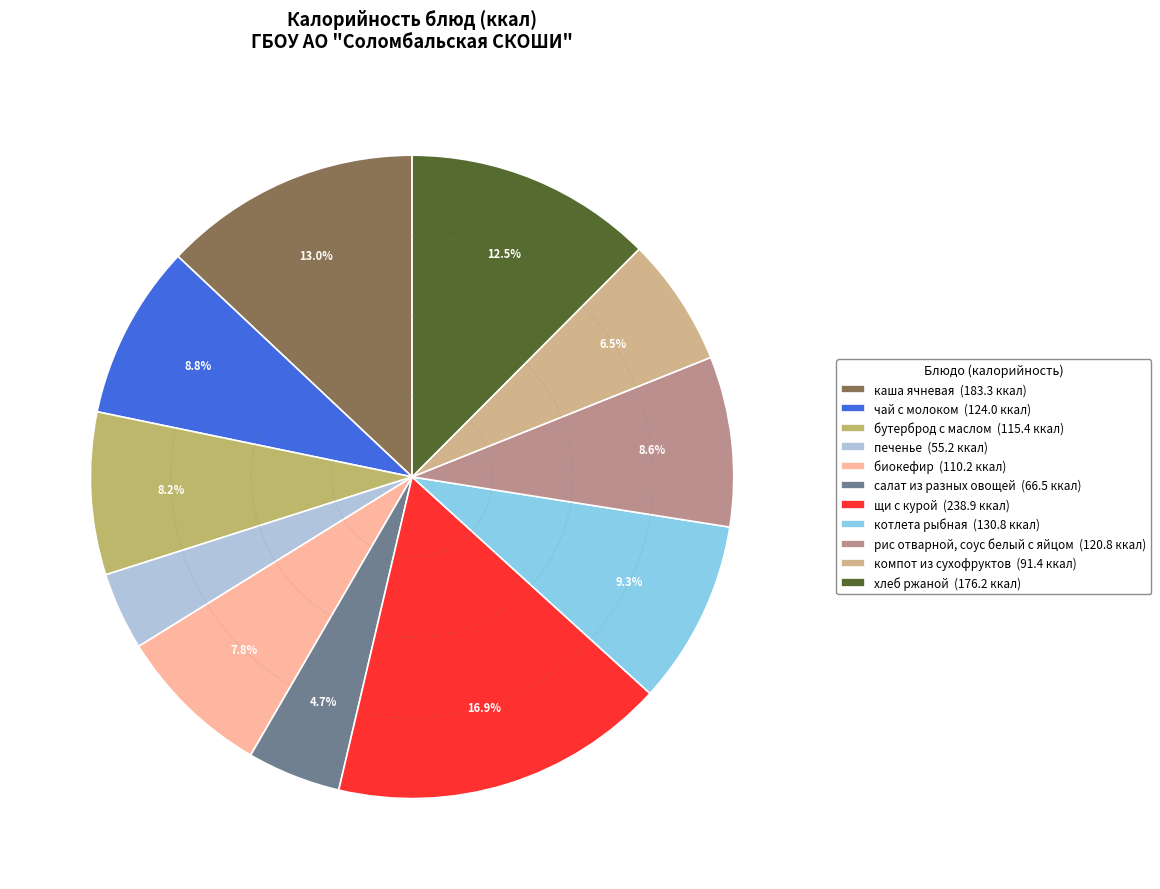

To the nearest percent, what is the difference between the largest and smallest slice percentages?

13%